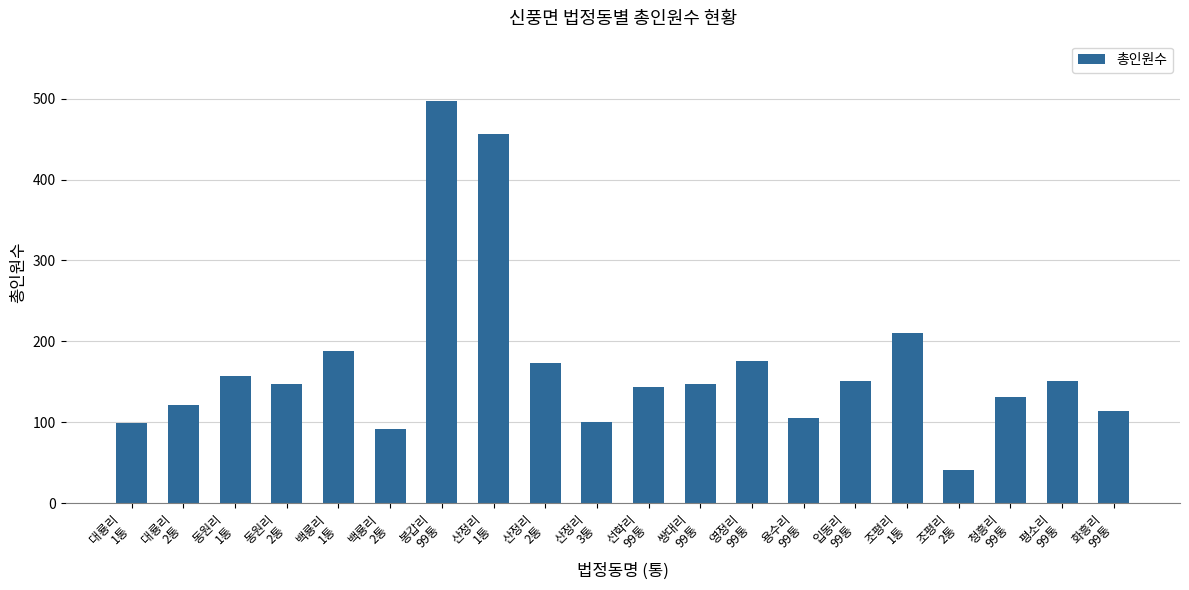

The chart shows a value of 156 at 봉갑리
99통. True or false?

False